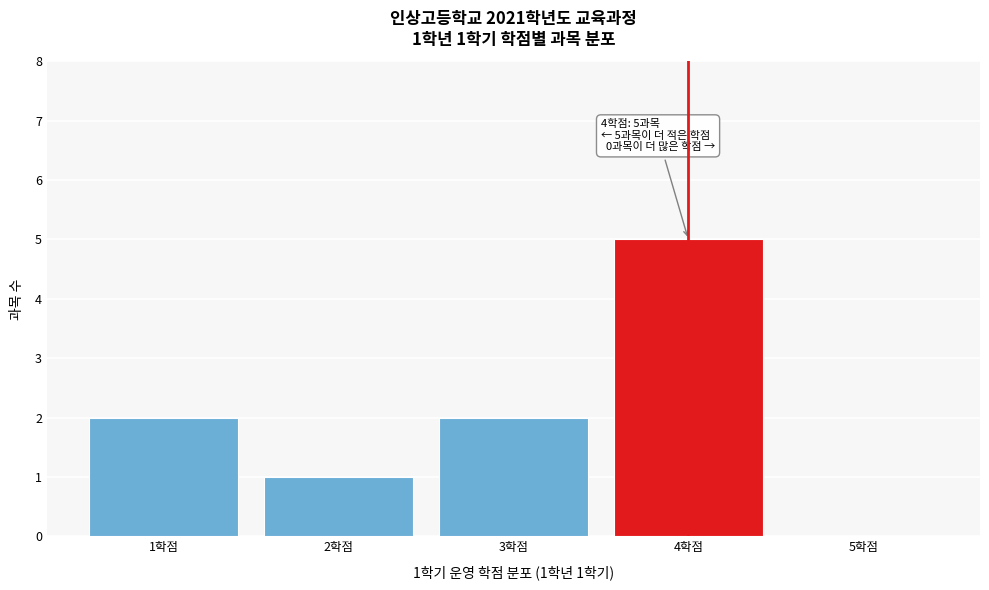

Reading right to left, list all the values displayed in this chart.

5학점=0	4학점=5	3학점=2	2학점=1	1학점=2